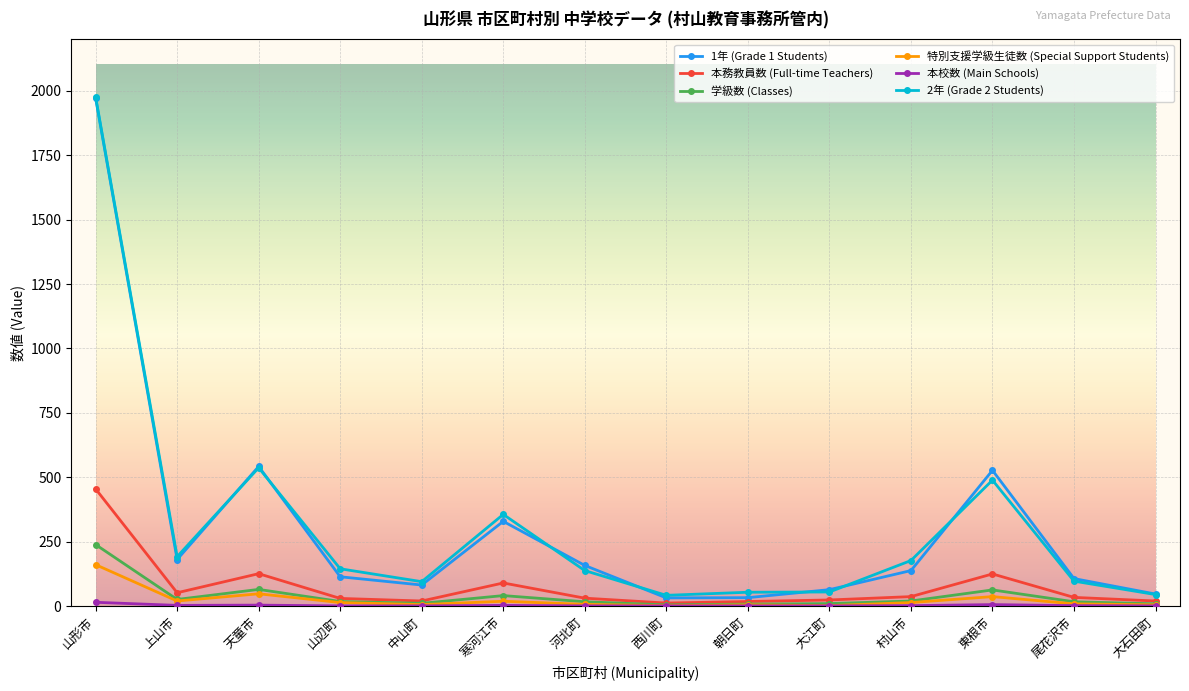

Is the value of 学級数 (Classes) at 山形市 greater than the value of 本務教員数 (Full-time Teachers) at 上山市?

Yes